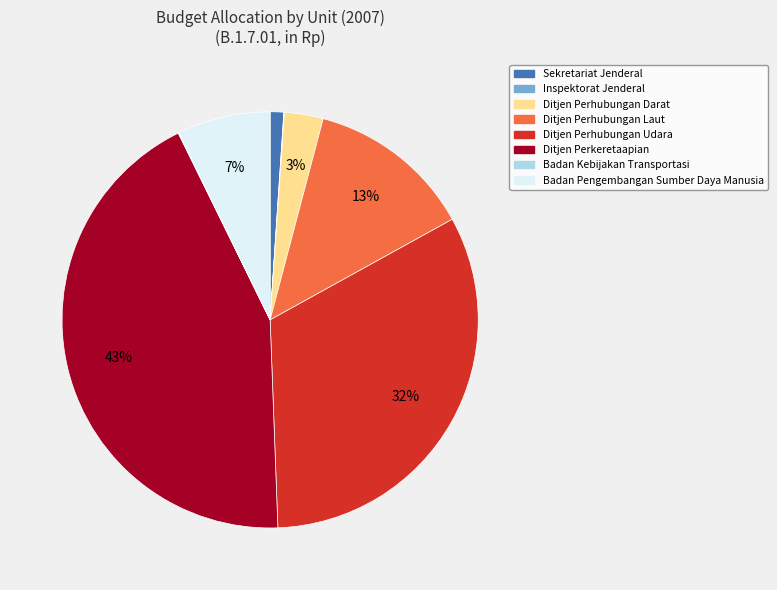

Does any single category account for the majority?

No